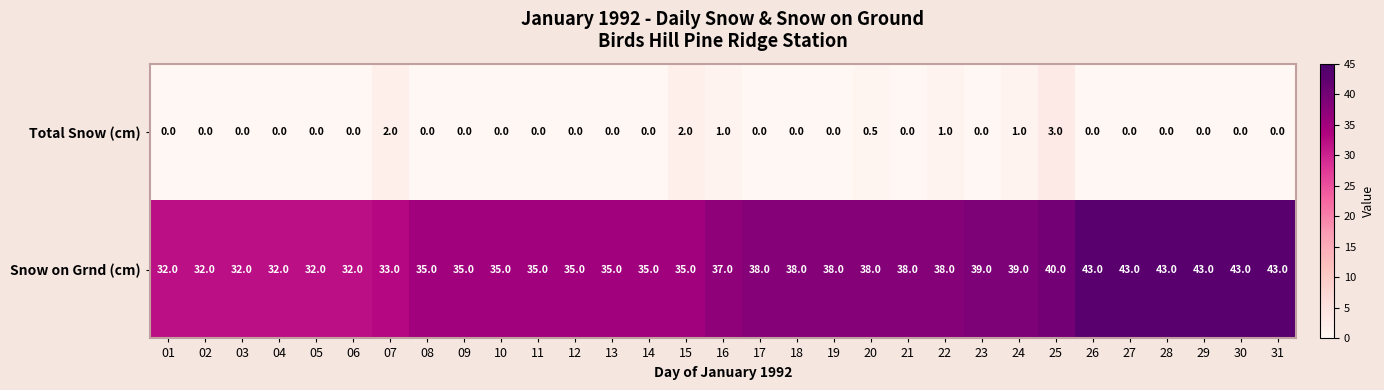

True or false: Snow on Grnd (cm) has a value of 10.3 at 30.

False